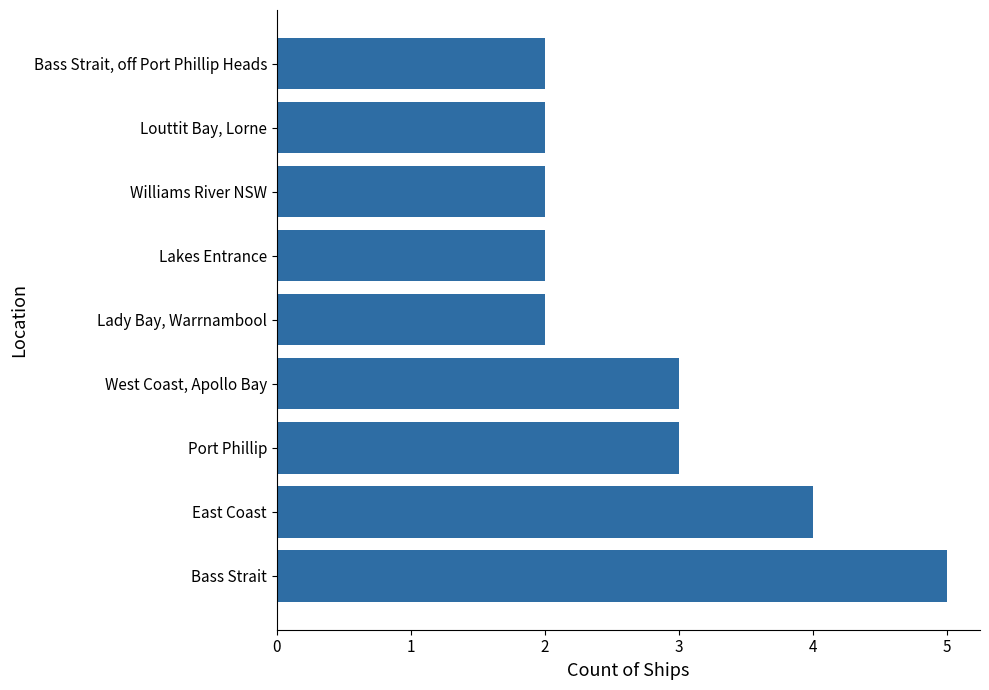

Reading top to bottom, extract all data points from this chart.

Bass Strait, off Port Phillip Heads=2	Louttit Bay, Lorne=2	Williams River NSW=2	Lakes Entrance=2	Lady Bay, Warrnambool=2	West Coast, Apollo Bay=3	Port Phillip=3	East Coast=4	Bass Strait=5